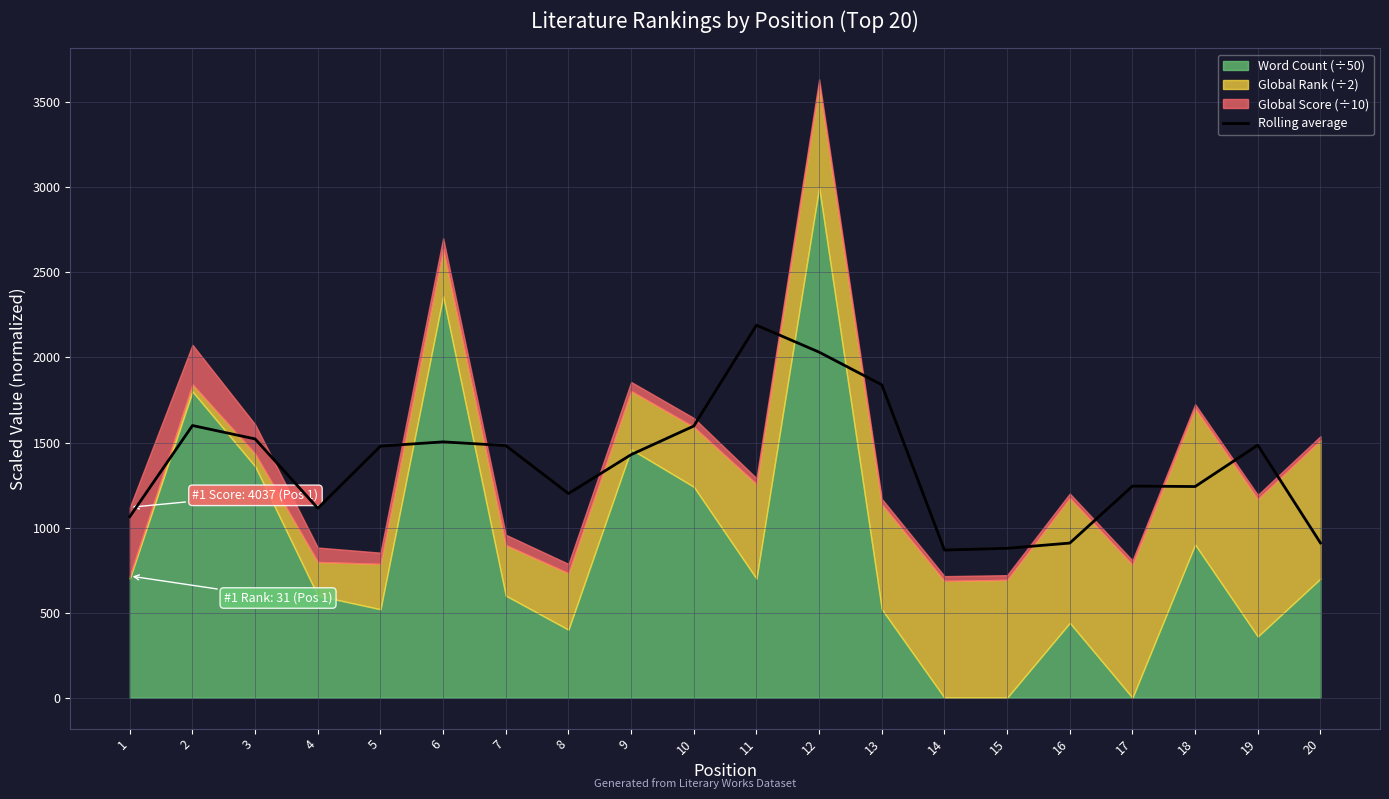

How many values are below 1479?

10